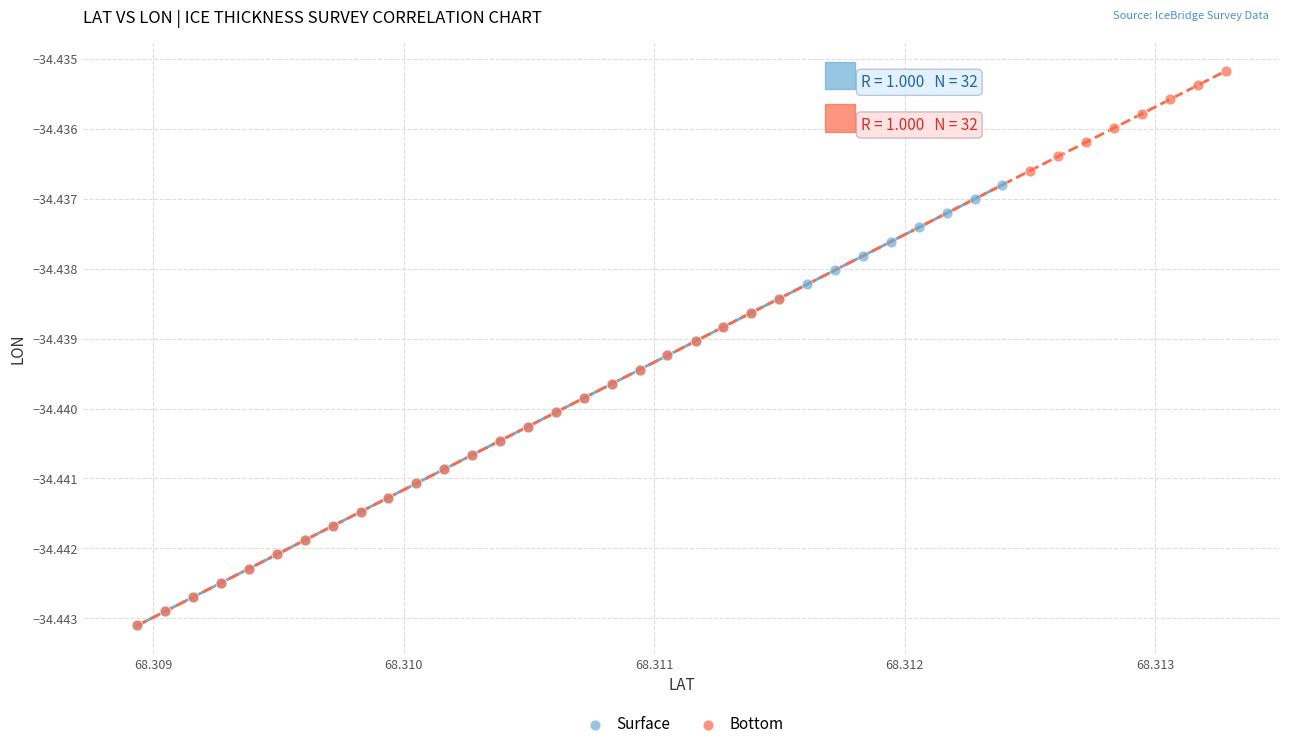

Which series has the widest spread of Y values?

Bottom